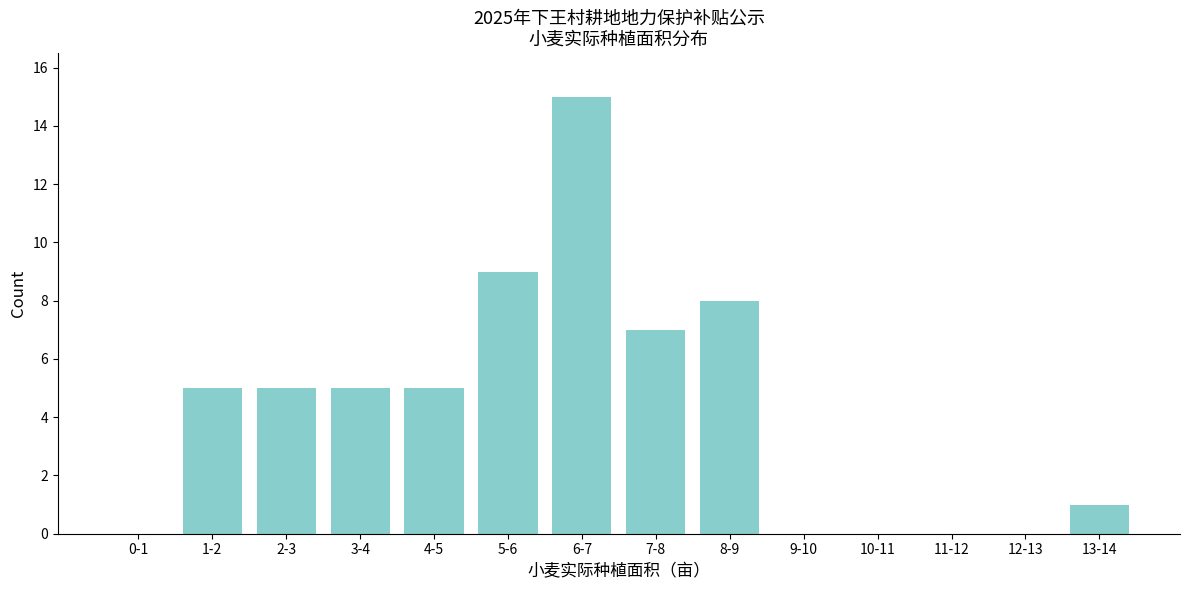

Reading right to left, transcribe all the data shown in this chart.

13-14=1	12-13=0	11-12=0	10-11=0	9-10=0	8-9=8	7-8=7	6-7=15	5-6=9	4-5=5	3-4=5	2-3=5	1-2=5	0-1=0